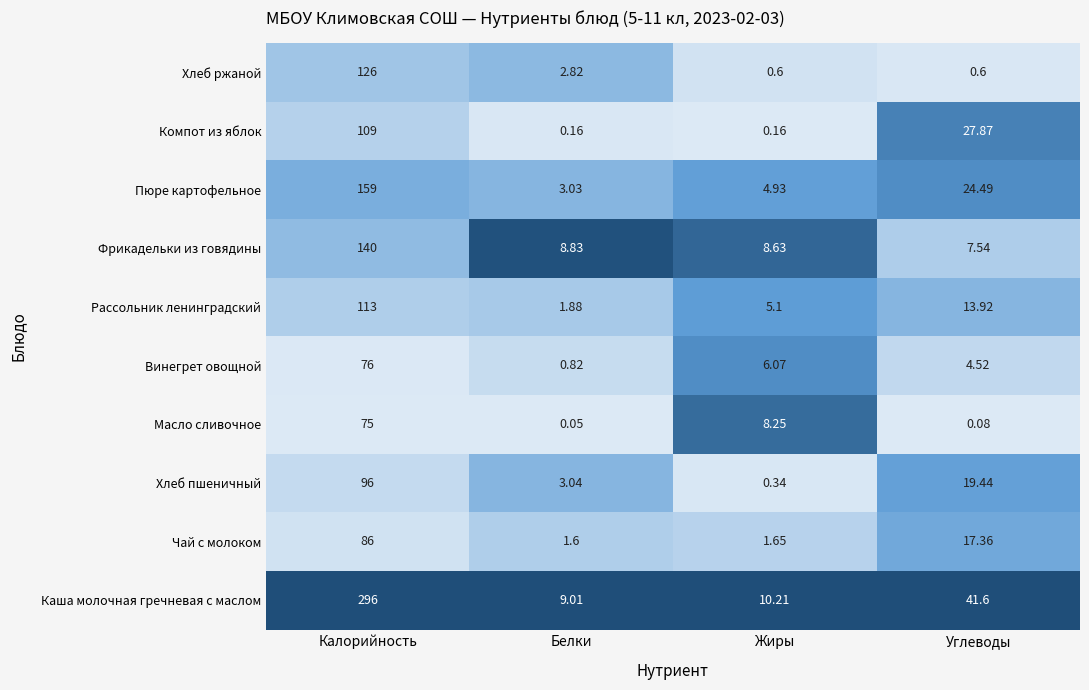

Reading left to right, list all the values displayed in this chart.

Каша молочная гречневая с маслом: 296.0	9.0	10.2	41.6
Чай с молоком: 86.0	1.6	1.6	17.4
Хлеб пшеничный: 96.0	3.0	0.3	19.4
Масло сливочное: 75.0	0.1	8.2	0.1
Винегрет овощной: 76.0	0.8	6.1	4.5
Рассольник ленинградский: 113.0	1.9	5.1	13.9
Фрикадельки из говядины: 140.0	8.8	8.6	7.5
Пюре картофельное: 159.0	3.0	4.9	24.5
Компот из яблок: 109.0	0.2	0.2	27.9
Хлеб ржаной: 126.0	2.8	0.6	0.6